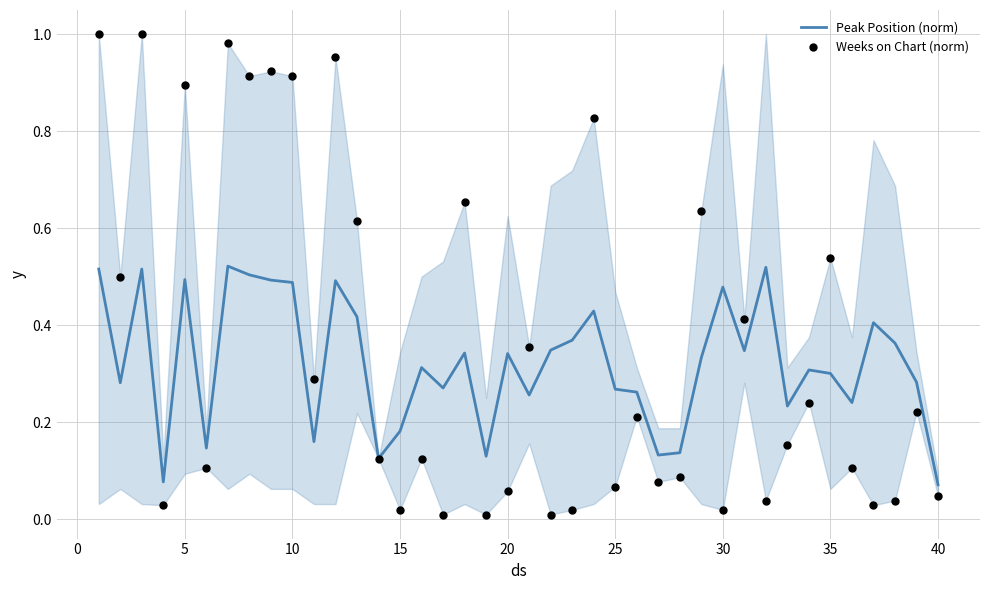

What are all the series names shown in the legend?

Peak Position (norm), Weeks on Chart (norm)